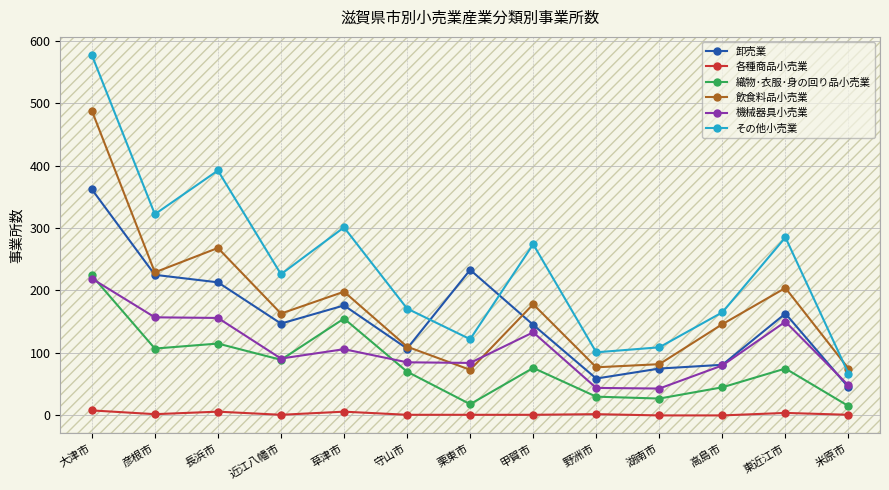

How many interior local valleys does the 飲食料品小売業 series have?

4